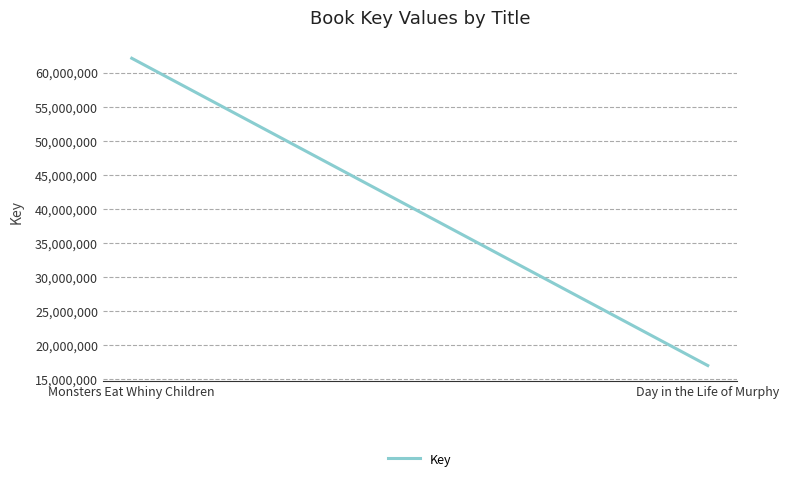

What is the difference between the values at Monsters Eat Whiny Children and Day in the Life of Murphy?

45144409